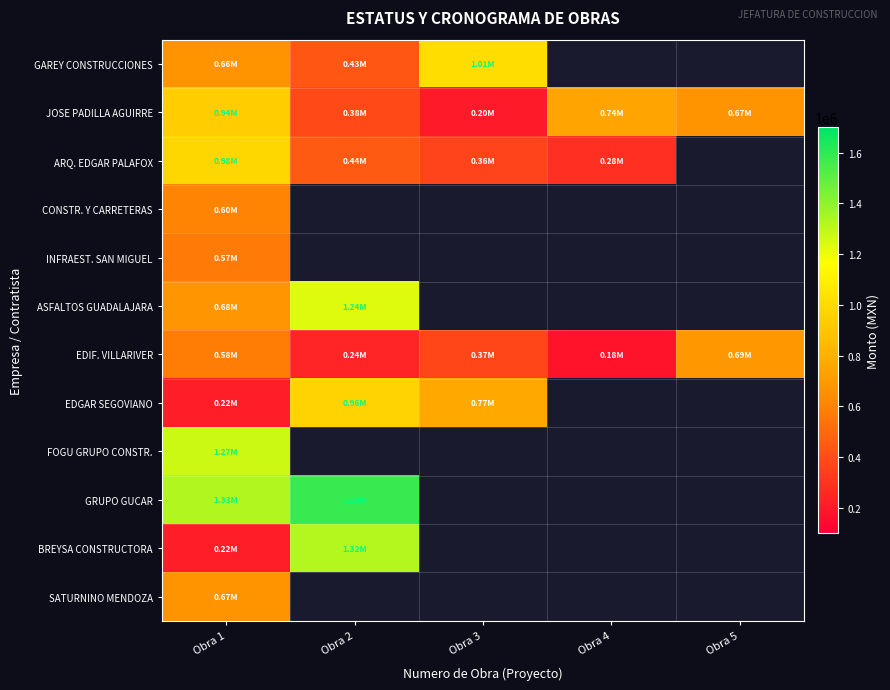

At which label is EDIF. VILLARIVER closest to 431993?

Obra 3